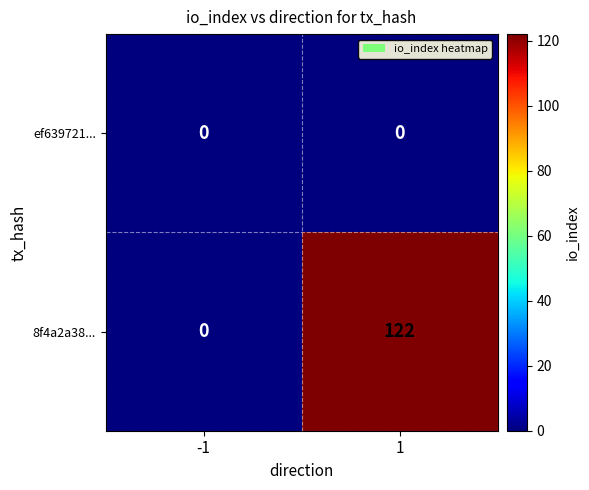

Rank the series at 1 from highest to lowest value.

8f4a2a38..., ef639721...